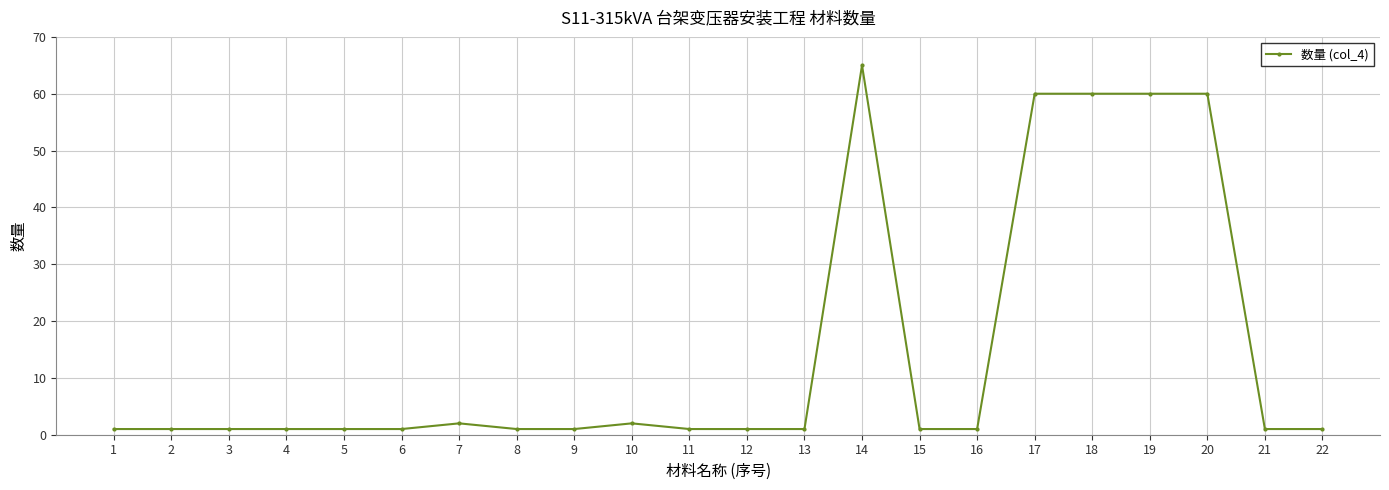

Does the chart have visible grid lines?

Yes